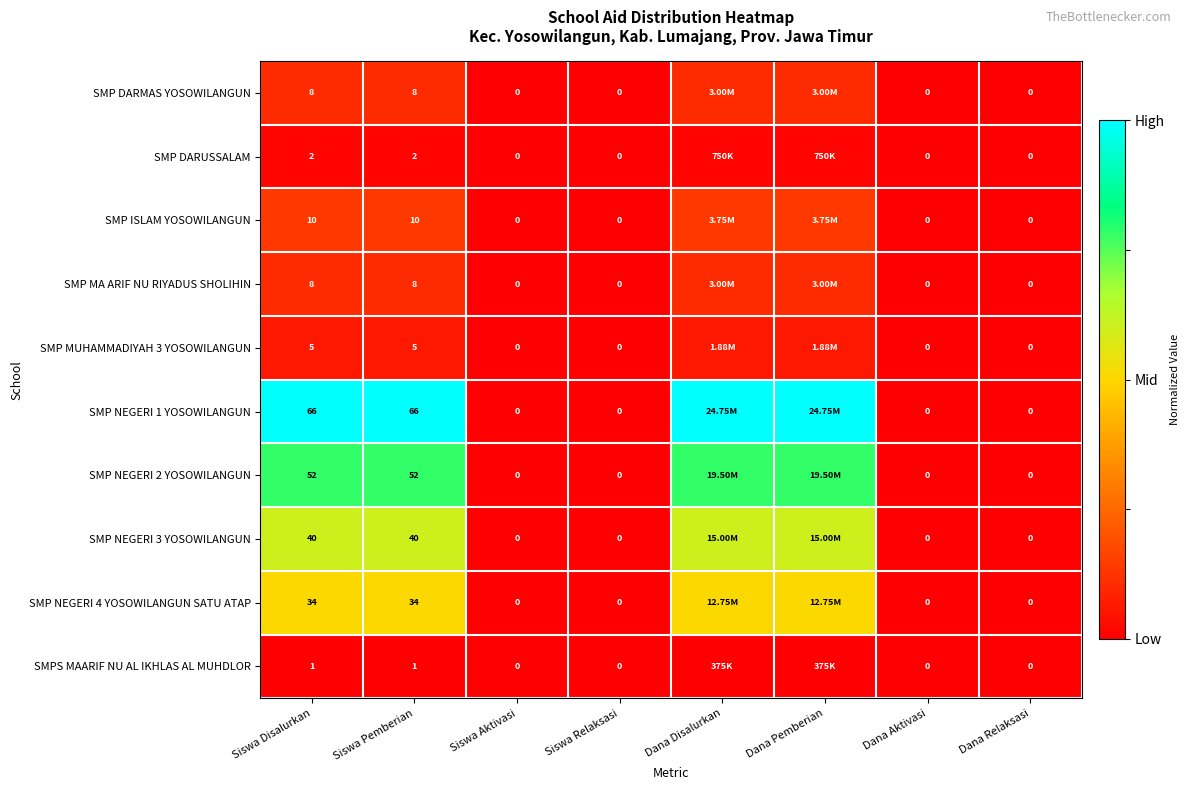

Which category has the lowest value across all series?

Siswa Aktivasi